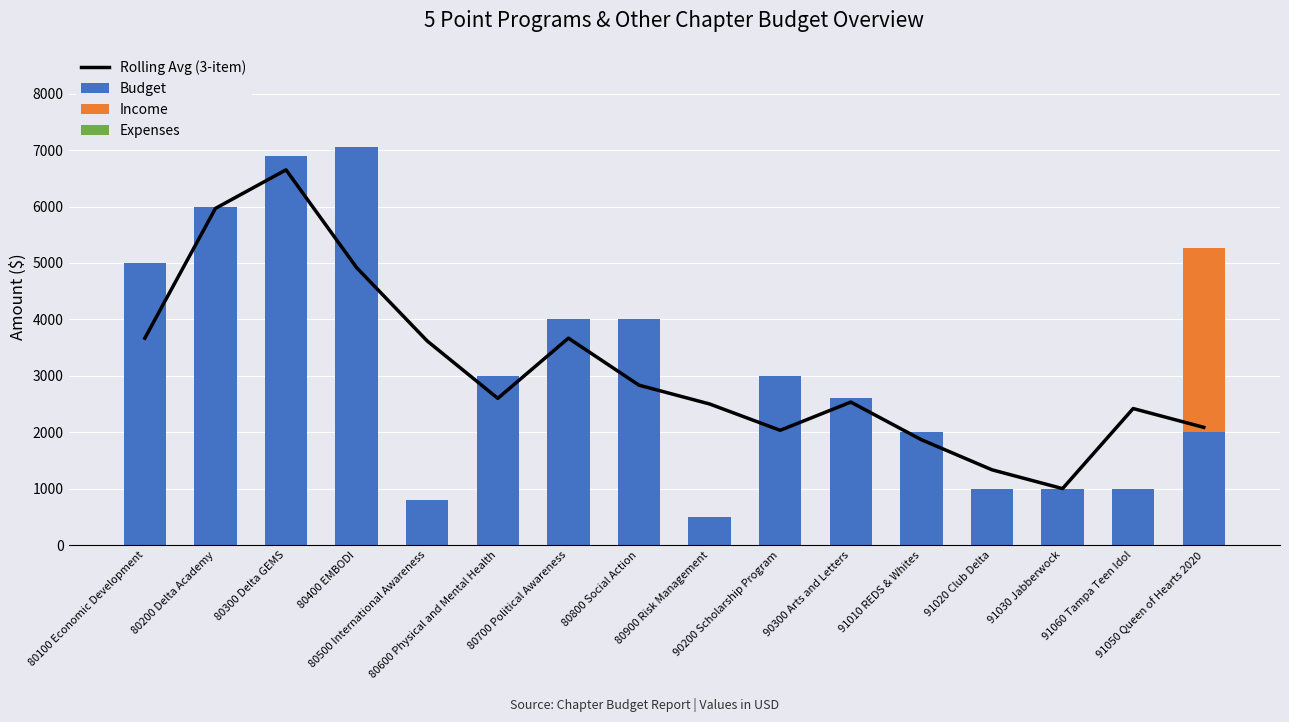

What is the label of the 15th bar from the left?

91060 Tampa Teen Idol